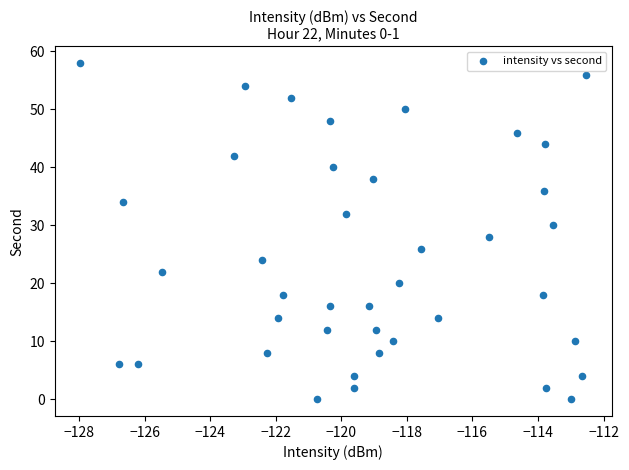

What is the range of Y values (max minus min)?

58